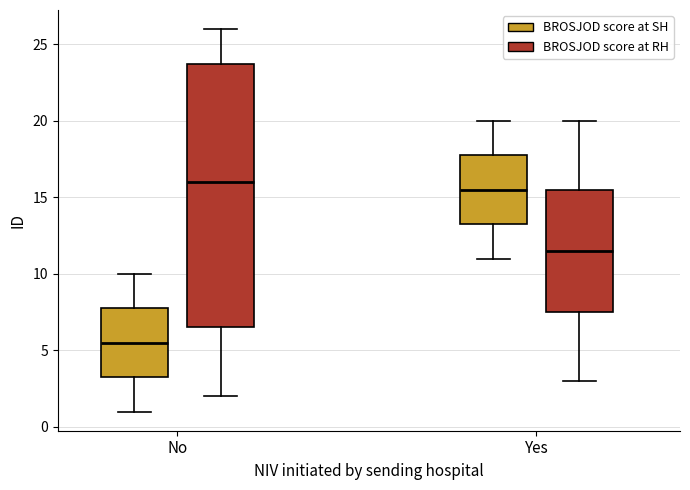

Where does the lower whisker of the box for Yes (BROSJOD score at RH) end on the y-axis? The values are not printed on the chart, so give them approximately, as read against the axis.

3.0